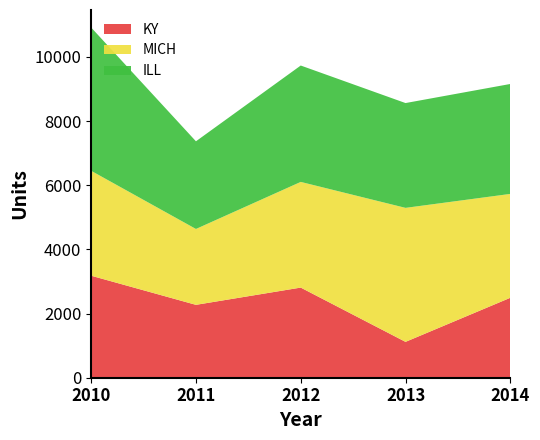

The KY series shows 1589 at 2011. True or false?

False